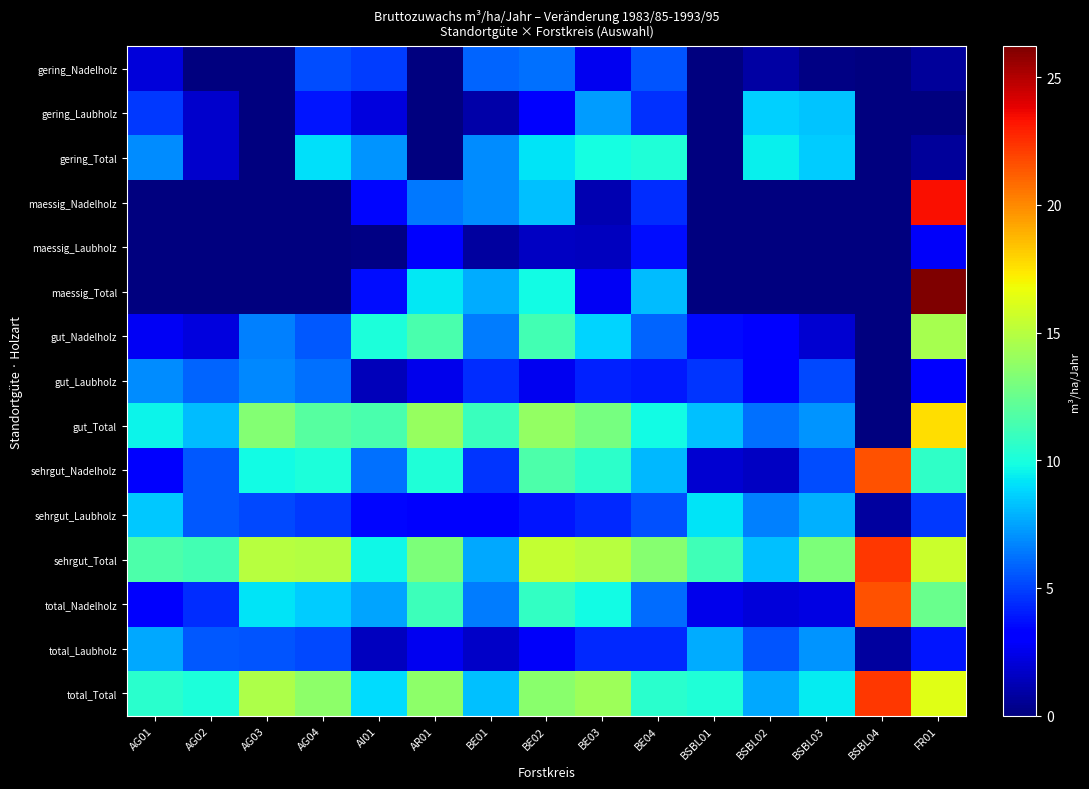

Reading left to right, transcribe all the data shown in this chart.

gering_Nadelholz: AG01=2.1	AG02=0.0	AG03=0.0	AG04=5.3	AI01=4.9	AR01=0.0	BE01=5.9	BE02=6.2	BE03=2.6	BE04=5.5	BSBL01=0.0	BSBL02=0.9	BSBL03=0.2	BSBL04=0.0	FR01=0.7
gering_Laubholz: AG01=4.8	AG02=1.8	AG03=0.0	AG04=3.8	AI01=2.2	AR01=0.0	BE01=1.0	BE02=3.0	BE03=7.3	BE04=4.6	BSBL01=0.0	BSBL02=8.6	BSBL03=8.3	BSBL04=0.0	FR01=0.0
gering_Total: AG01=6.9	AG02=1.8	AG03=0.0	AG04=9.1	AI01=7.1	AR01=0.0	BE01=6.9	BE02=9.2	BE03=9.9	BE04=10.2	BSBL01=0.0	BSBL02=9.5	BSBL03=8.5	BSBL04=0.0	FR01=0.7
maessig_Nadelholz: AG01=0.0	AG02=0.0	AG03=0.0	AG04=0.0	AI01=3.4	AR01=6.4	BE01=6.9	BE02=8.2	BE03=1.2	BE04=4.5	BSBL01=0.0	BSBL02=0.0	BSBL03=0.0	BSBL04=0.0	FR01=23.4
maessig_Laubholz: AG01=0.0	AG02=0.0	AG03=0.0	AG04=0.0	AI01=0.2	AR01=2.9	BE01=0.8	BE02=1.6	BE03=1.5	BE04=3.6	BSBL01=0.0	BSBL02=0.0	BSBL03=0.0	BSBL04=0.0	FR01=2.8
maessig_Total: AG01=0.0	AG02=0.0	AG03=0.0	AG04=0.0	AI01=3.6	AR01=9.3	BE01=7.7	BE02=9.8	BE03=2.7	BE04=8.1	BSBL01=0.0	BSBL02=0.0	BSBL03=0.0	BSBL04=0.0	FR01=26.2
gut_Nadelholz: AG01=2.7	AG02=2.2	AG03=6.6	AG04=5.6	AI01=10.1	AR01=11.5	BE01=6.5	BE02=11.3	BE03=8.8	BE04=5.9	BSBL01=3.5	BSBL02=3.2	BSBL03=1.9	BSBL04=0.0	FR01=14.5
gut_Laubholz: AG01=6.9	AG02=5.9	AG03=6.8	AG04=6.2	AI01=1.4	AR01=2.5	BE01=4.5	BE02=2.6	BE03=4.1	BE04=3.9	BSBL01=4.7	BSBL02=2.9	BSBL03=5.2	BSBL04=0.0	FR01=3.2
gut_Total: AG01=9.6	AG02=8.1	AG03=13.4	AG04=11.9	AI01=11.5	AR01=14.0	BE01=11.0	BE02=13.9	BE03=12.9	BE04=9.8	BSBL01=8.2	BSBL02=6.2	BSBL03=7.1	BSBL04=0.0	FR01=17.7
sehrgut_Nadelholz: AG01=3.2	AG02=5.6	AG03=9.8	AG04=10.1	AI01=6.2	AR01=10.2	BE01=4.7	BE02=11.6	BE03=10.6	BE04=8.0	BSBL01=1.9	BSBL02=1.6	BSBL03=5.3	BSBL04=21.5	FR01=10.7
sehrgut_Laubholz: AG01=8.4	AG02=5.6	AG03=5.2	AG04=4.8	AI01=3.4	AR01=2.9	BE01=2.9	BE02=3.8	BE03=4.4	BE04=5.4	BSBL01=9.2	BSBL02=6.6	BSBL03=7.8	BSBL04=0.8	FR01=4.8
sehrgut_Total: AG01=11.6	AG02=11.3	AG03=15.0	AG04=14.9	AI01=9.7	AR01=13.1	BE01=7.6	BE02=15.4	BE03=15.0	BE04=13.5	BSBL01=11.2	BSBL02=8.2	BSBL03=13.2	BSBL04=22.3	FR01=15.6
total_Nadelholz: AG01=2.9	AG02=4.5	AG03=9.2	AG04=8.5	AI01=7.5	AR01=11.1	BE01=6.5	BE02=10.8	BE03=9.8	BE04=6.1	BSBL01=2.5	BSBL02=2.1	BSBL03=2.3	BSBL04=21.5	FR01=12.5
total_Laubholz: AG01=7.6	AG02=5.6	AG03=5.5	AG04=5.2	AI01=1.5	AR01=2.6	BE01=1.7	BE02=2.8	BE03=4.4	BE04=4.4	BSBL01=7.7	BSBL02=5.5	BSBL03=7.1	BSBL04=0.8	FR01=3.8
total_Total: AG01=10.5	AG02=10.1	AG03=14.7	AG04=13.7	AI01=9.0	AR01=13.7	BE01=8.2	BE02=13.6	BE03=14.2	BE04=10.5	BSBL01=10.2	BSBL02=7.6	BSBL03=9.4	BSBL04=22.3	FR01=16.3